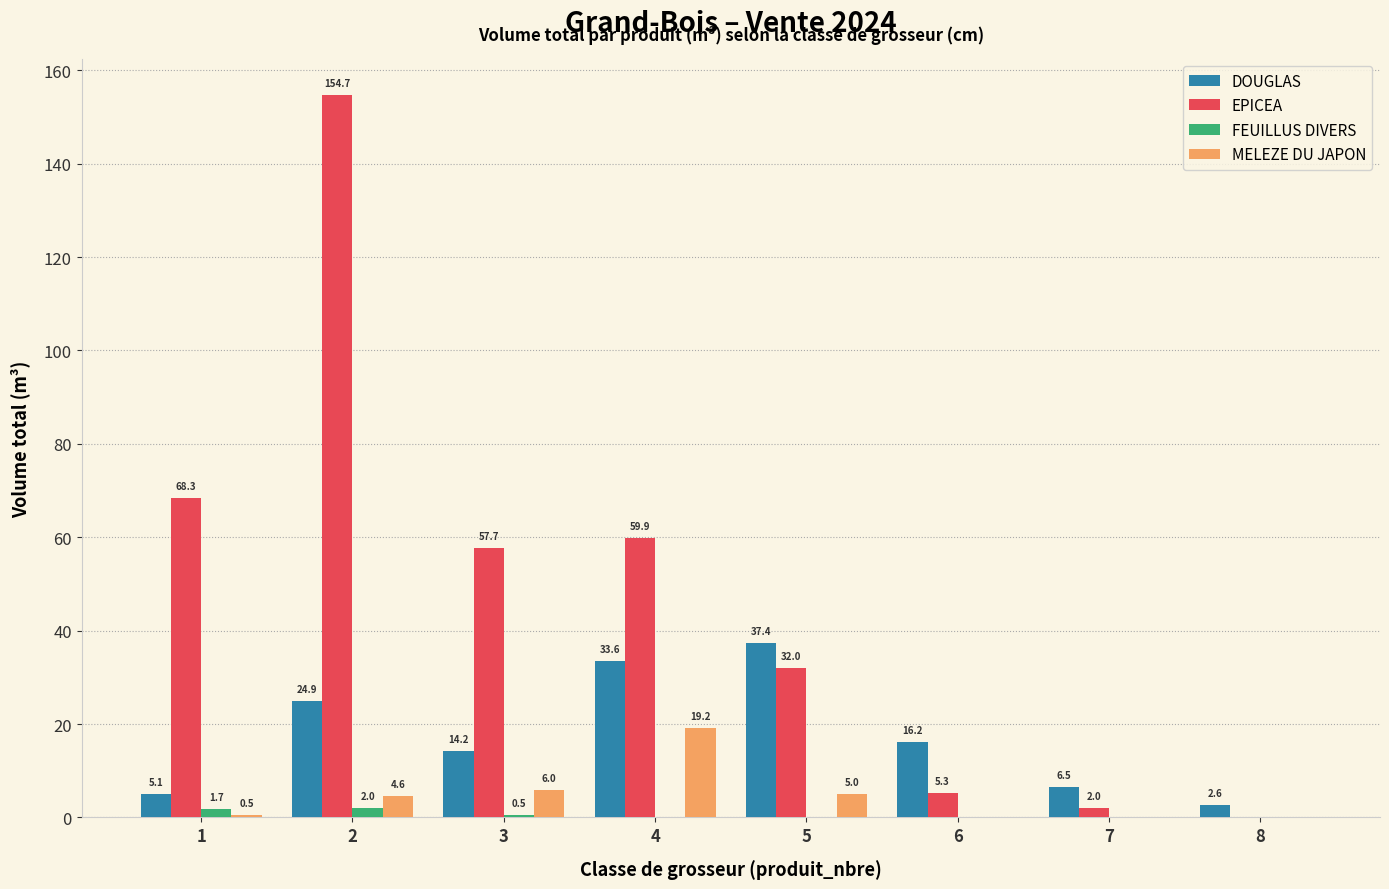

The value of EPICEA at 5 is 32.0. True or false?

True